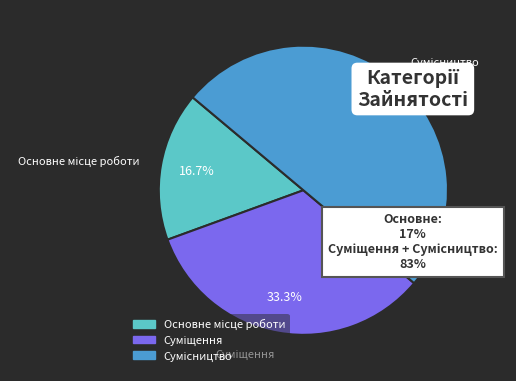

Between Основне місце роботи and Сумісництво, which is larger?

Сумісництво